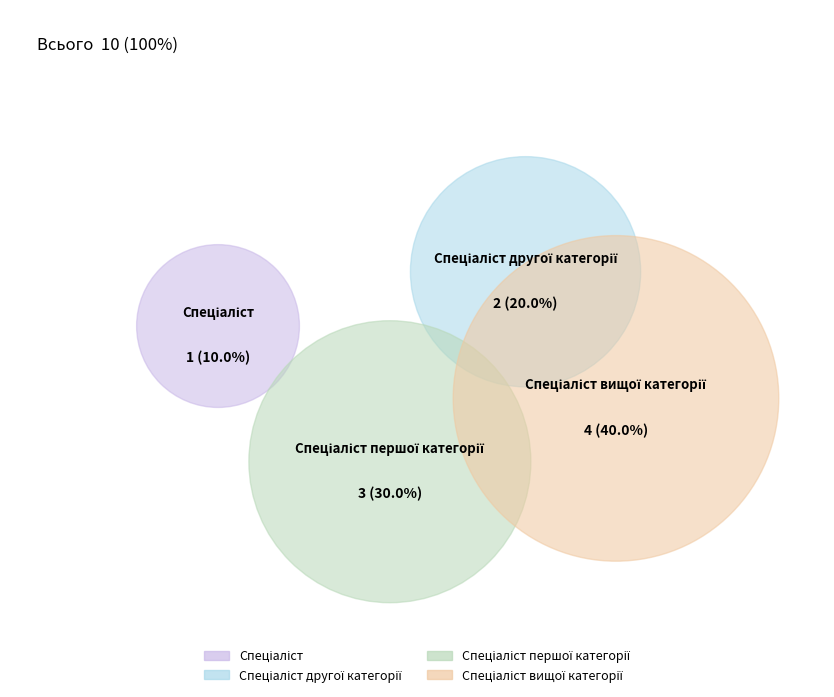

Which has a higher value, Спеціаліст or Спеціаліст вищої категорії?

Спеціаліст вищої категорії